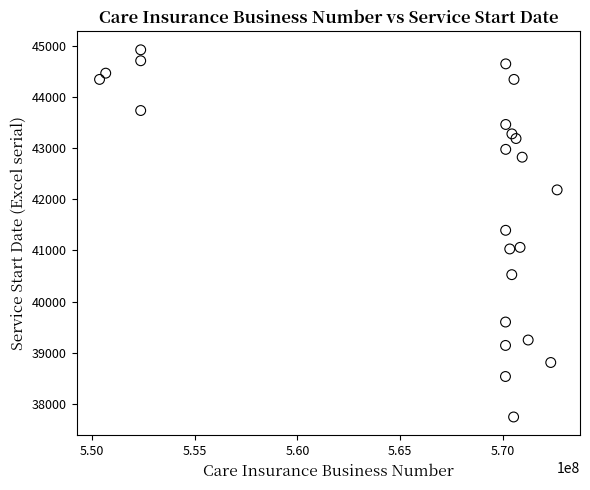

What is the range of Y values (max minus min)?

7185